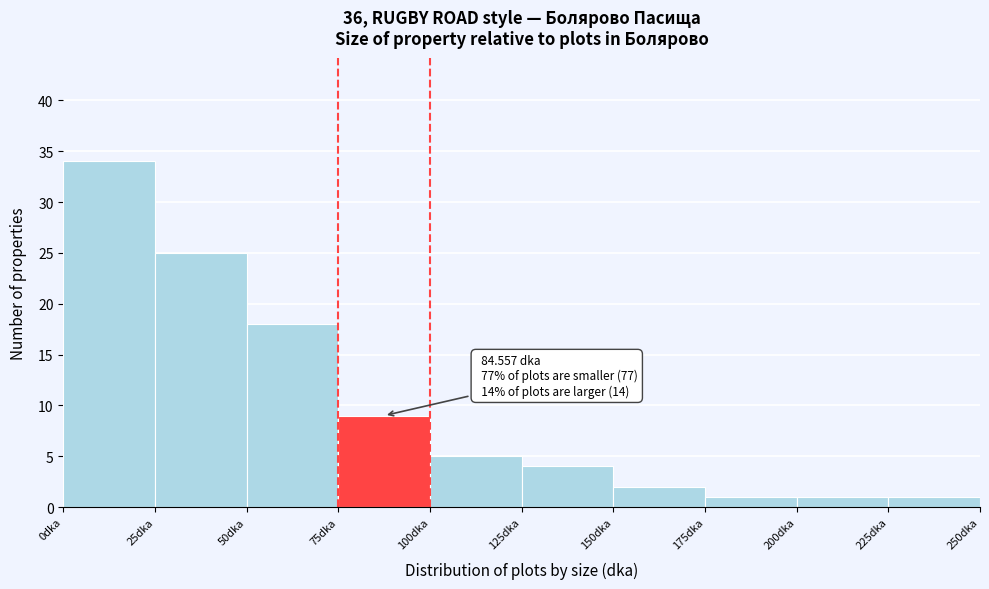

Which range on the x-axis has the tallest bar?

0 to 25